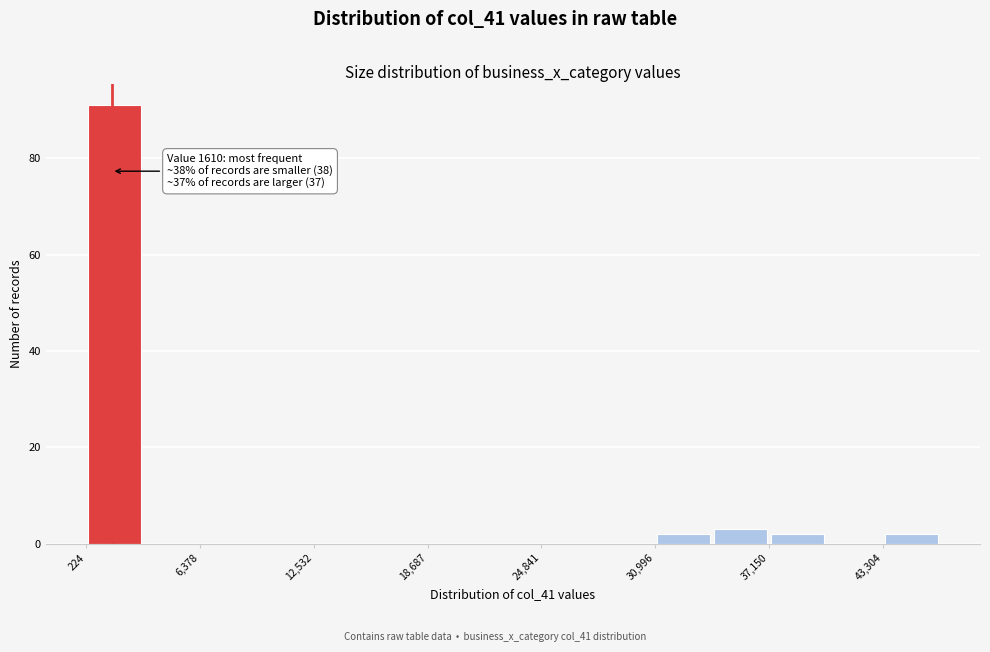

Read against the x-axis, roughly where is the centre of the tallest bar?

2000